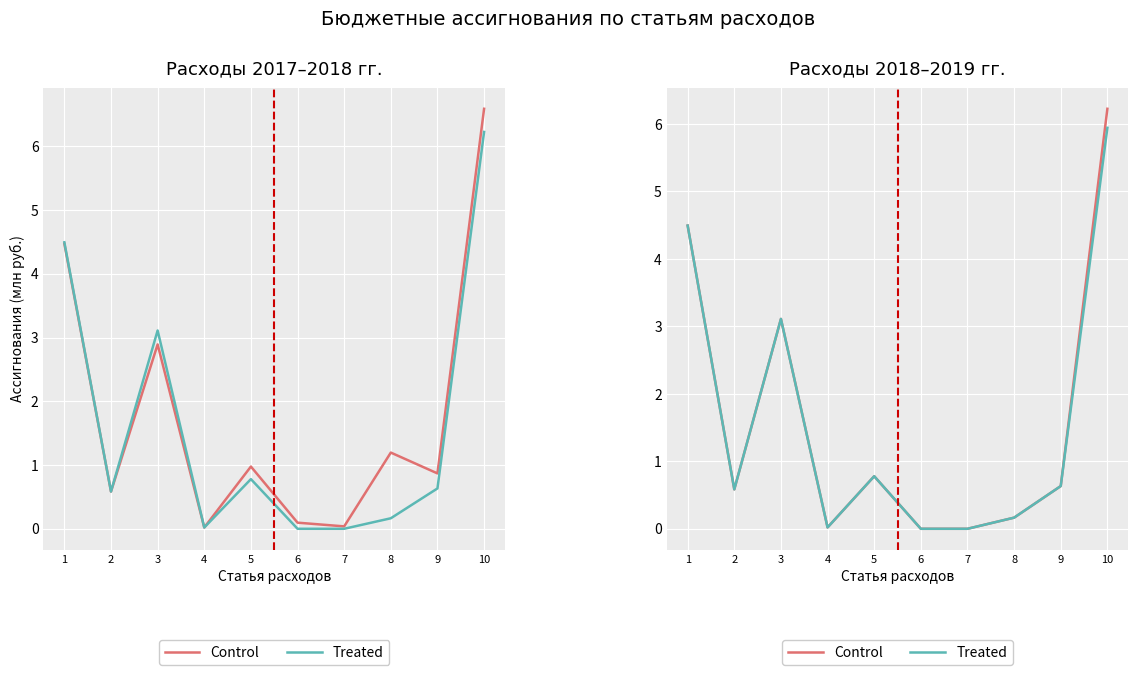

Which category has the lowest value in the Control series?

6